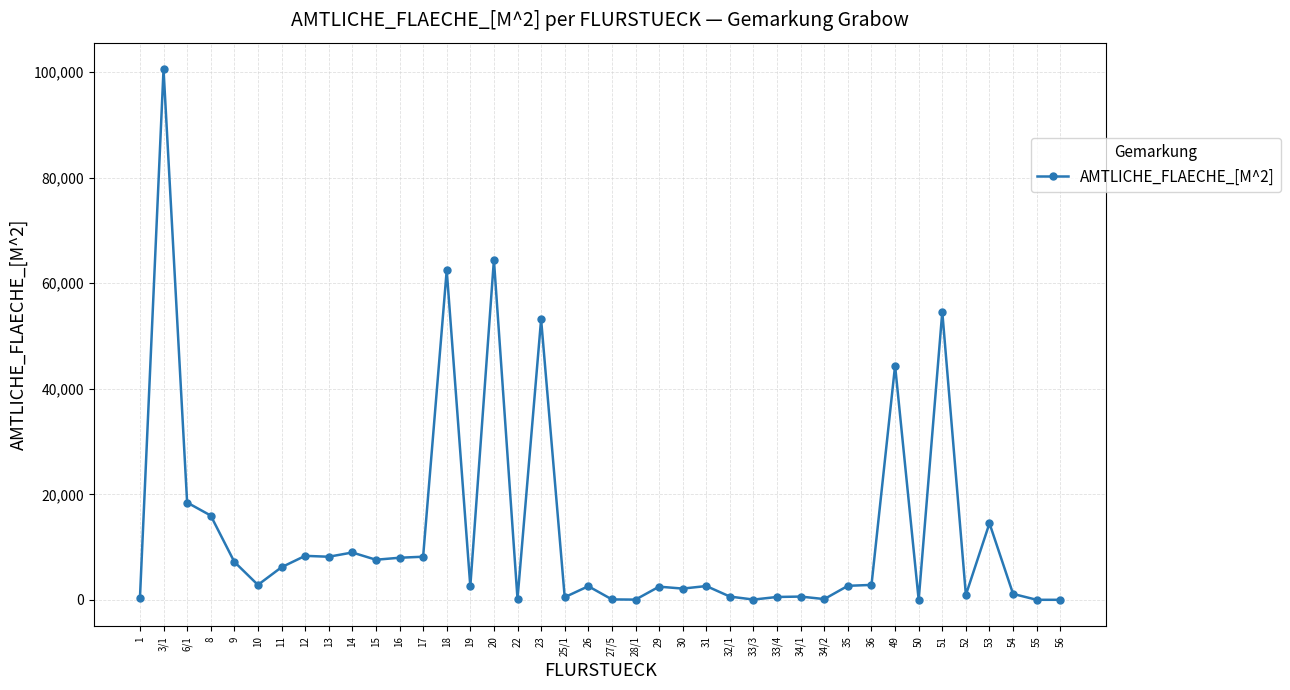

Where is the first local maximum?

3/1